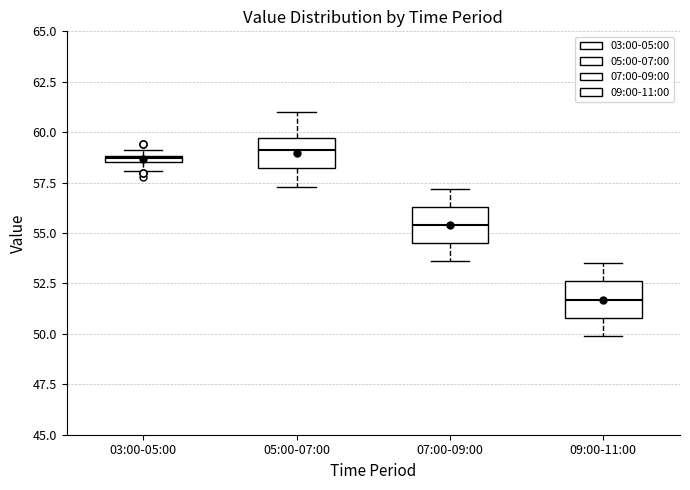

Where does the upper whisker of the box for 05:00-07:00 end on the y-axis? The values are not printed on the chart, so give them approximately, as read against the axis.

61.0